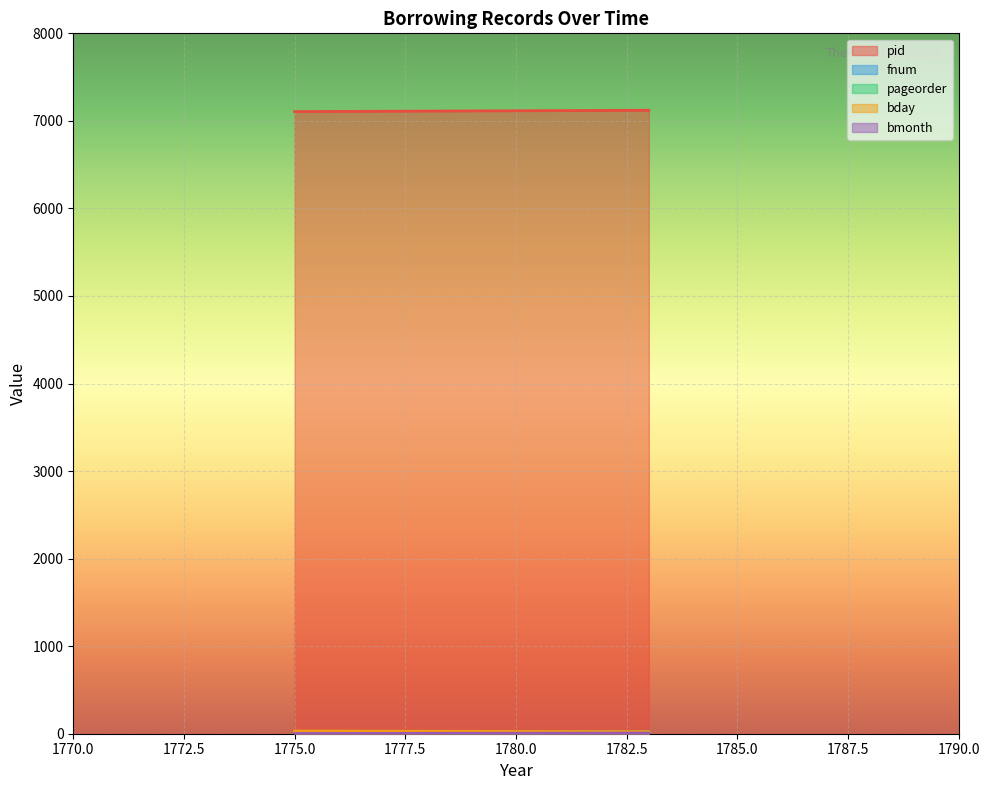

What are all the series names shown in the legend?

pid, fnum, pageorder, bday, bmonth